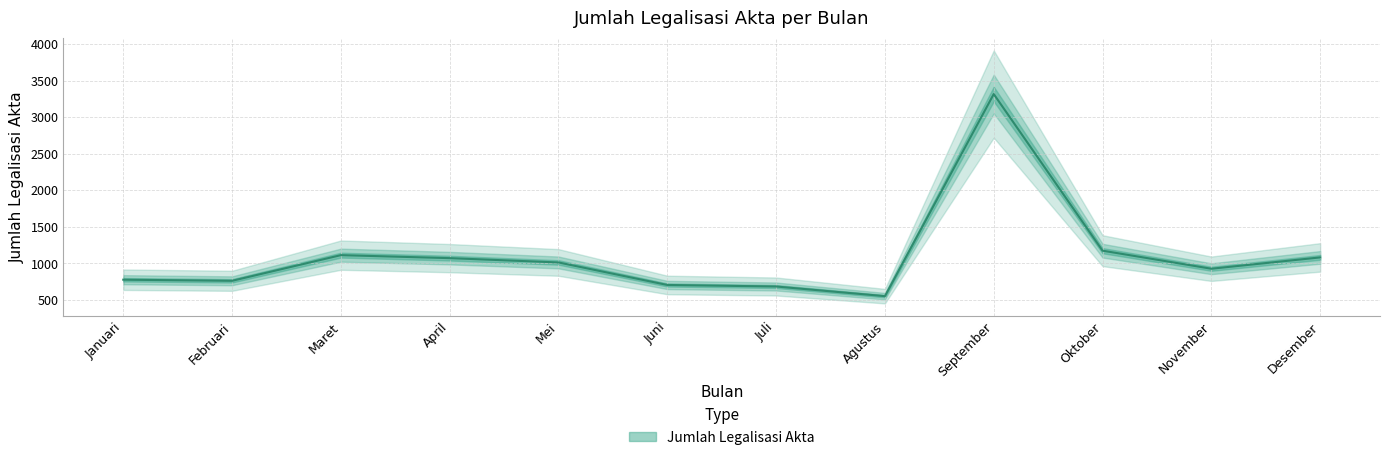

How many interior local peaks (higher than both neighbors) does the data have?

2